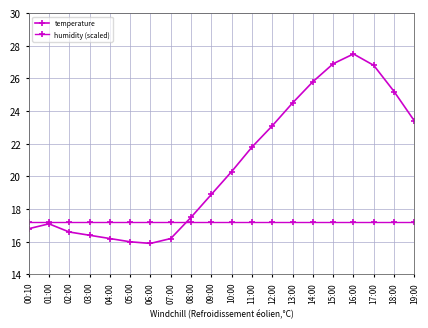

Is the value of humidity (scaled) at 05:00 greater than the value of temperature at 14:00?

No